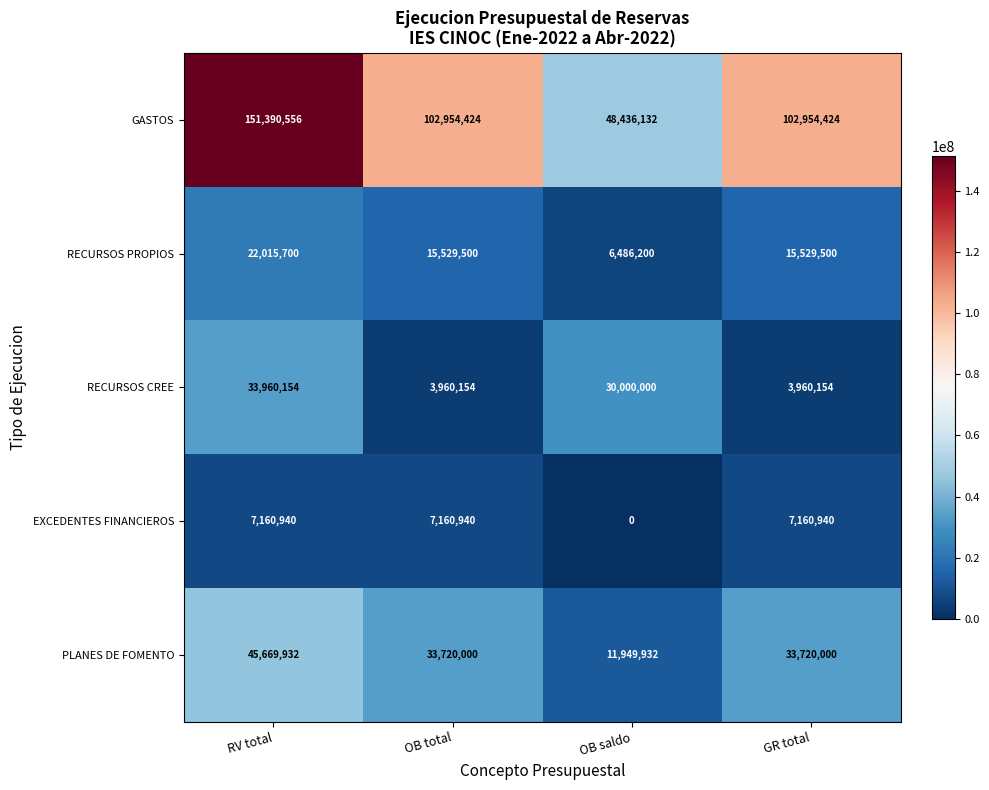

What is the sum of all GASTOS values?

405735536